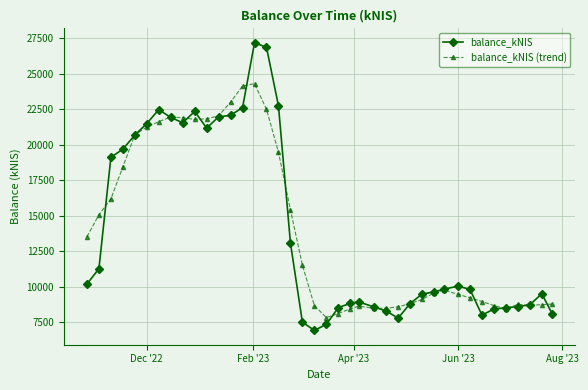

What is the value of the balance_kNIS (trend) point at the 17th from the left?

19474.2